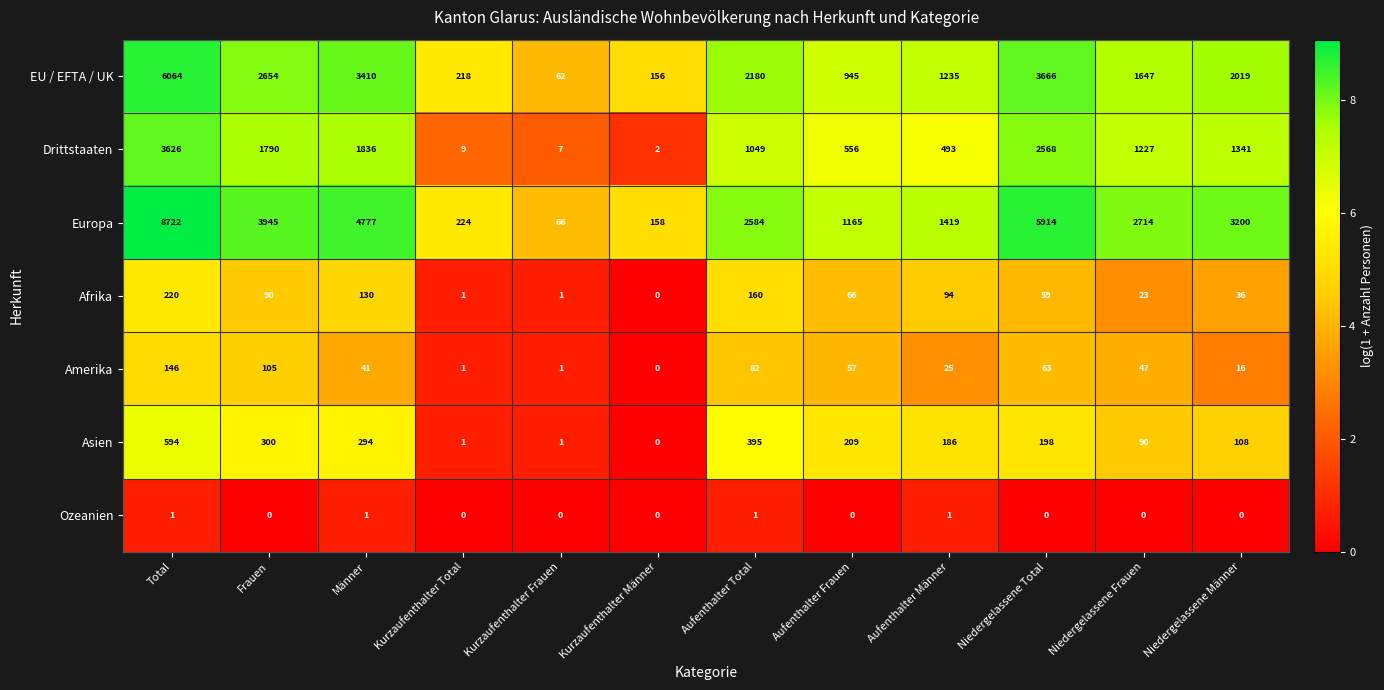

Rank the series at Aufenthalter Frauen from lowest to highest value.

Ozeanien, Amerika, Afrika, Asien, Drittstaaten, EU / EFTA / UK, Europa